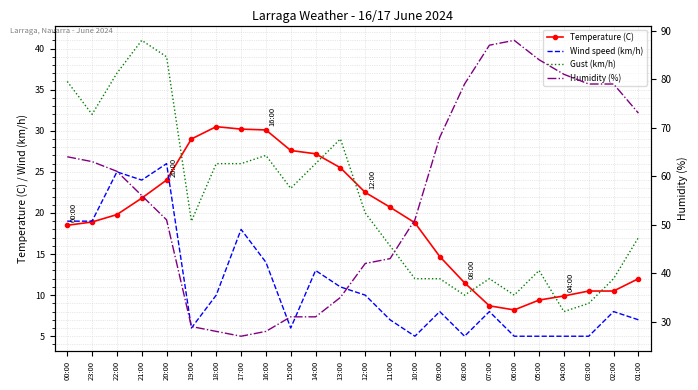

True or false: Gust (km/h) and Humidity (%) intersect in this chart.

False